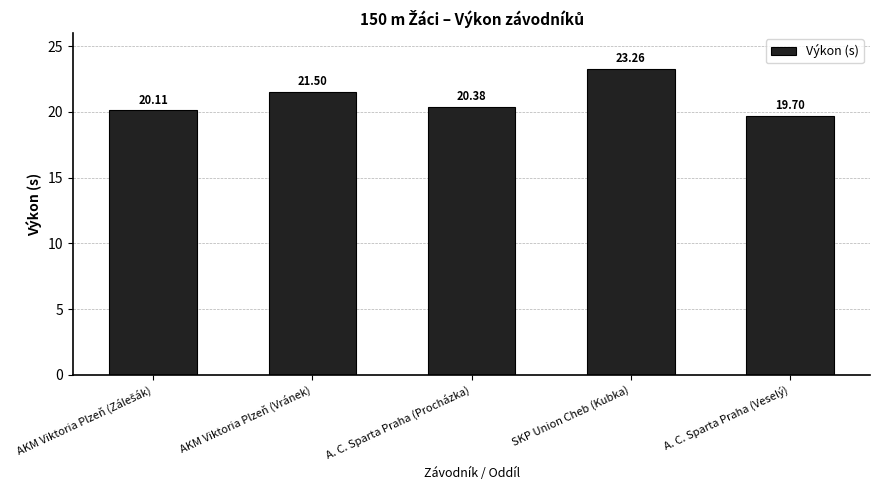

Count the number of values greater than 20.

4